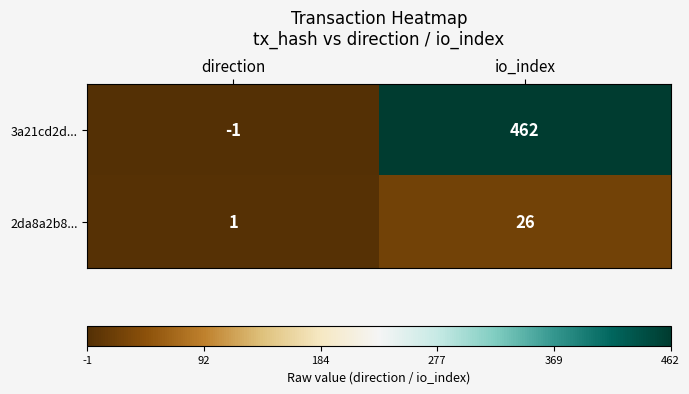

What is the total value across all series at io_index?

488